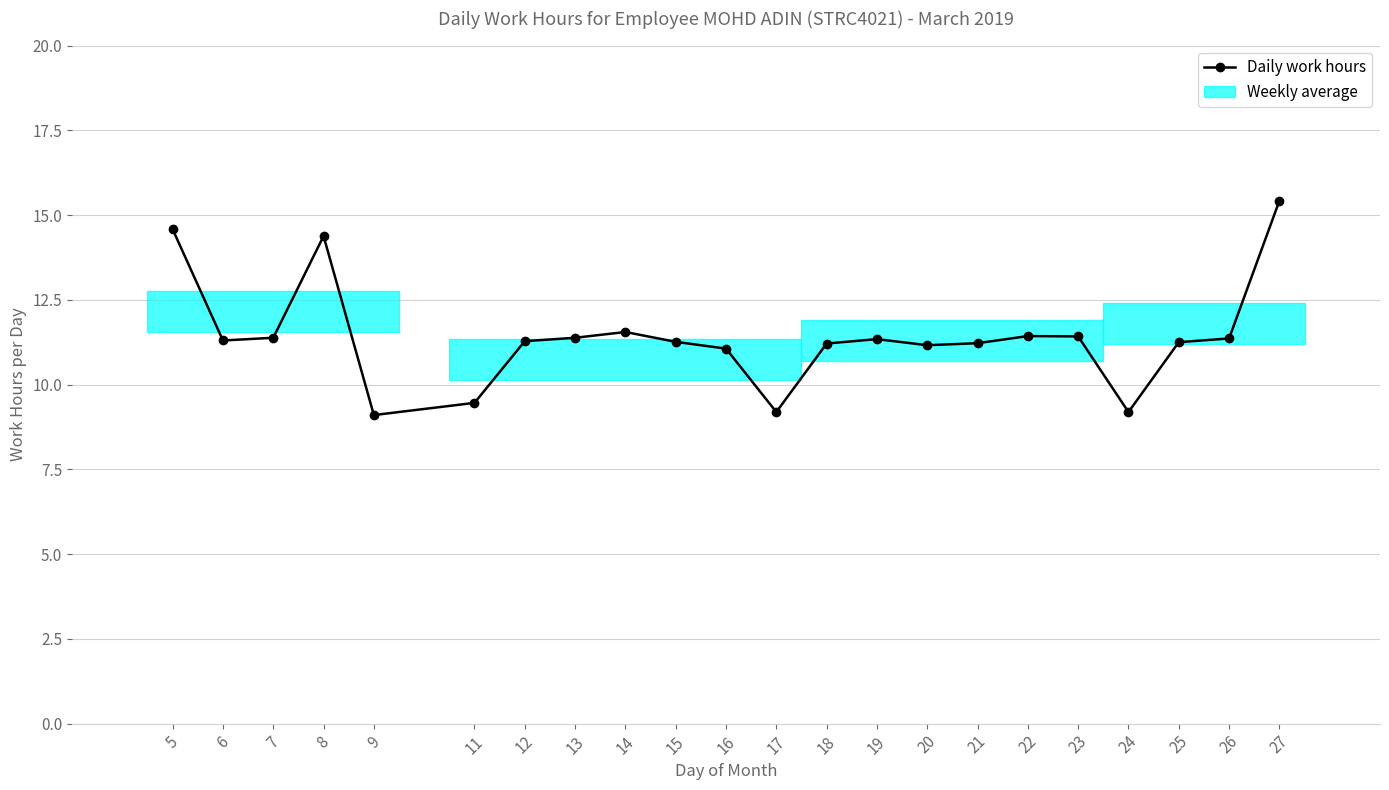

The value at 24 is 12.8. True or false?

False